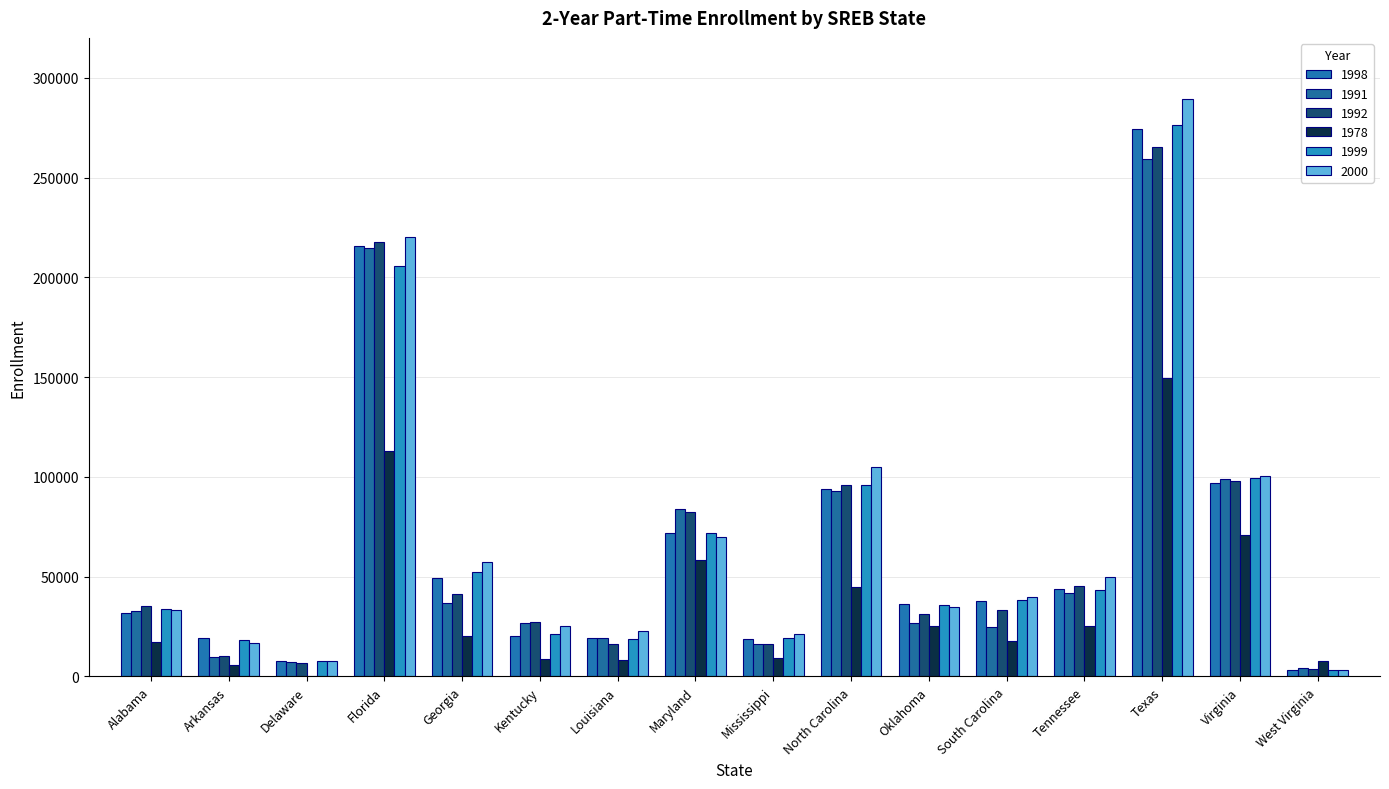

Are the bars grouped side by side (vs. stacked)?

Yes